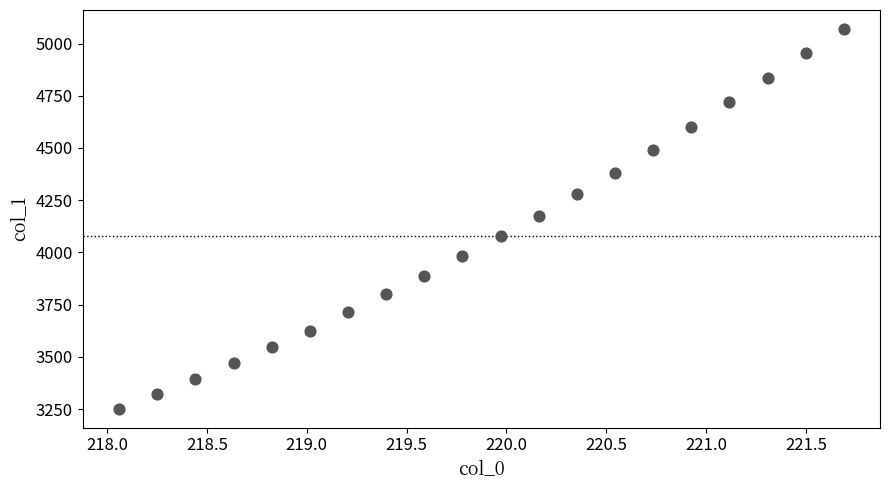

What is the range of X values (max minus min)?

3.6